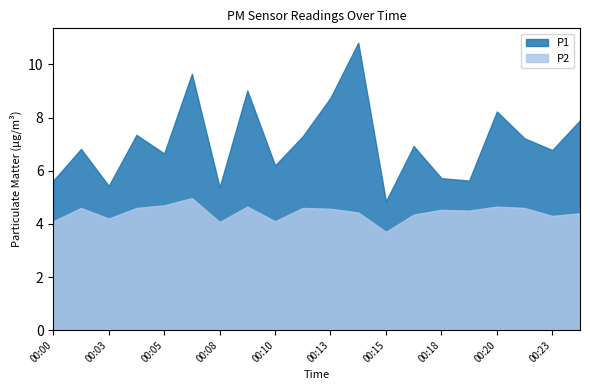

At 00:04, list the series in order from smallest to largest.

P2, P1